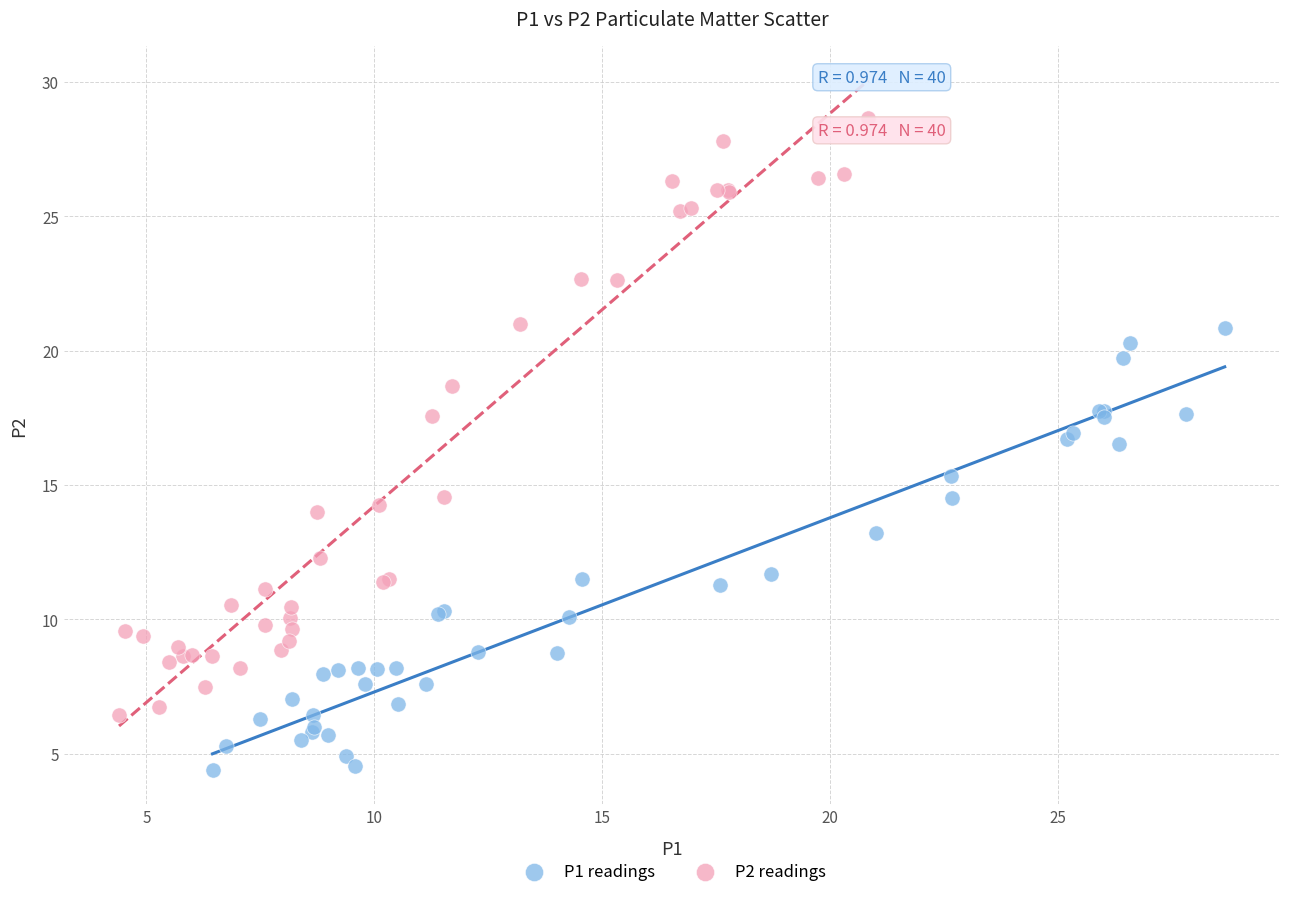

Which series reaches the minimum Y coordinate?

P1 readings